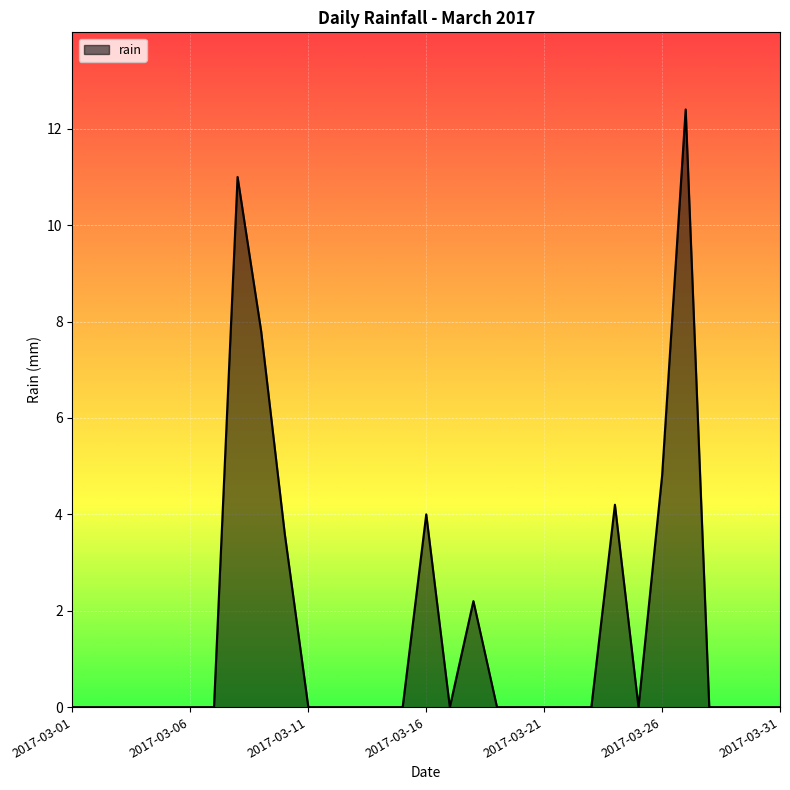

What is the maximum value shown in the chart?

12.4